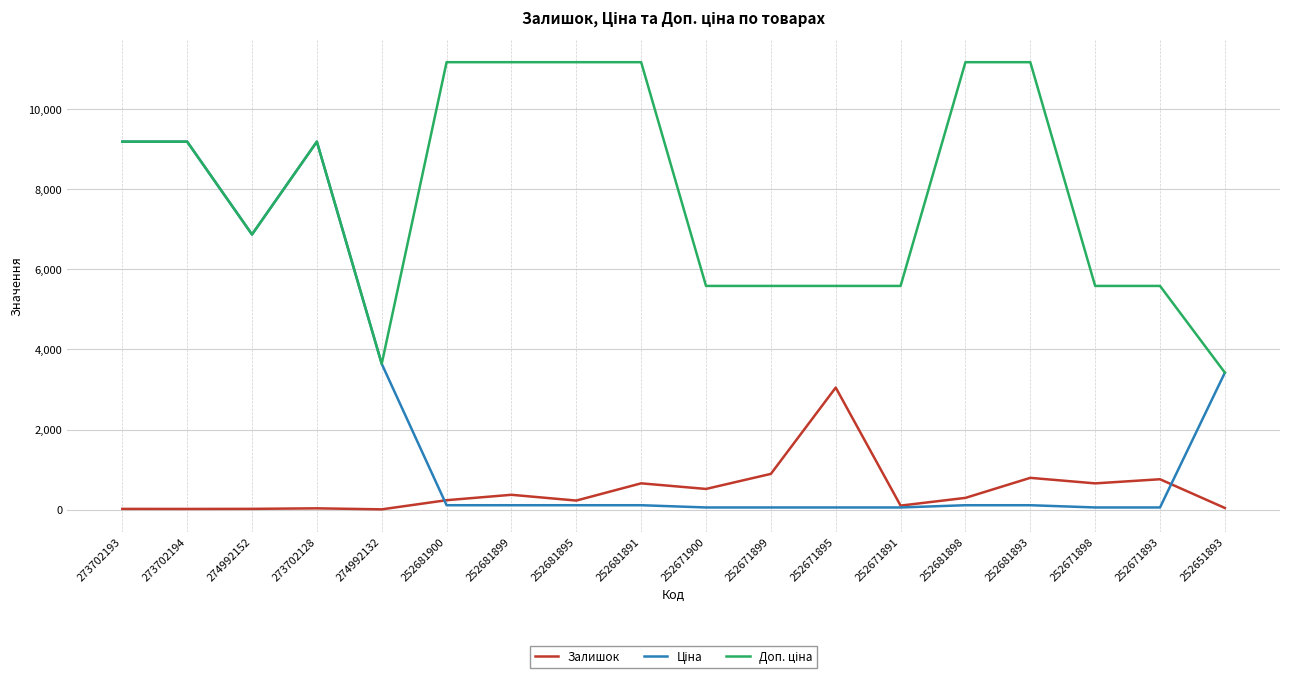

What is the maximum value shown in the chart?

11169.0